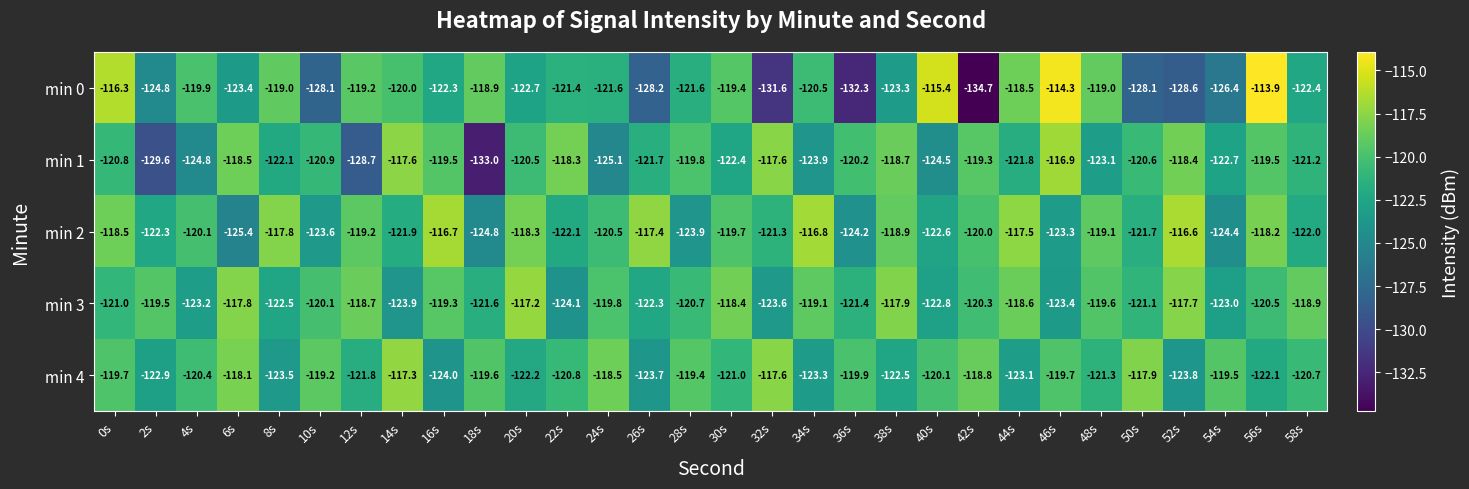

Between 38s and 54s, which series saw the biggest shift?

min 2